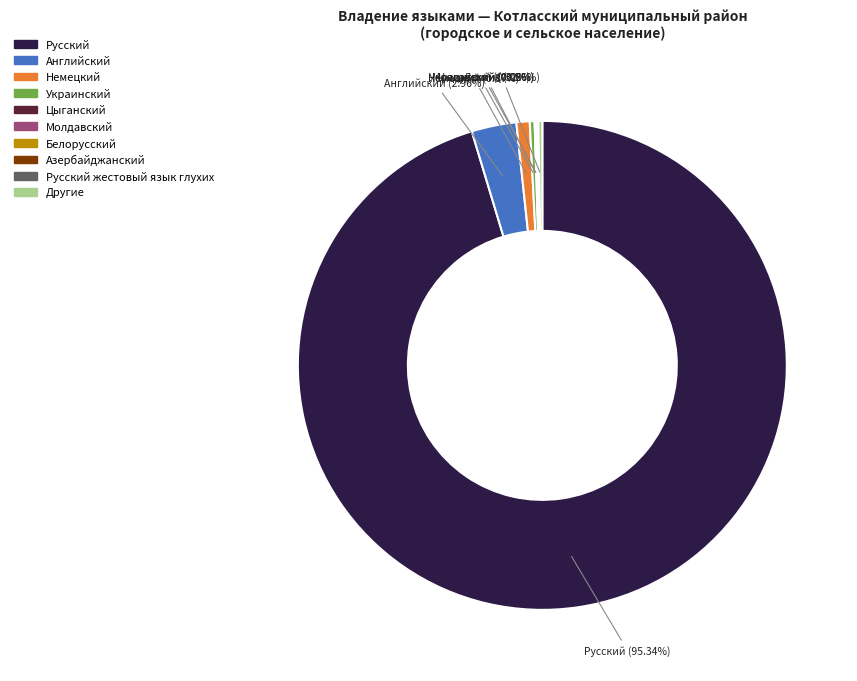

Is there a majority slice in this chart?

Yes